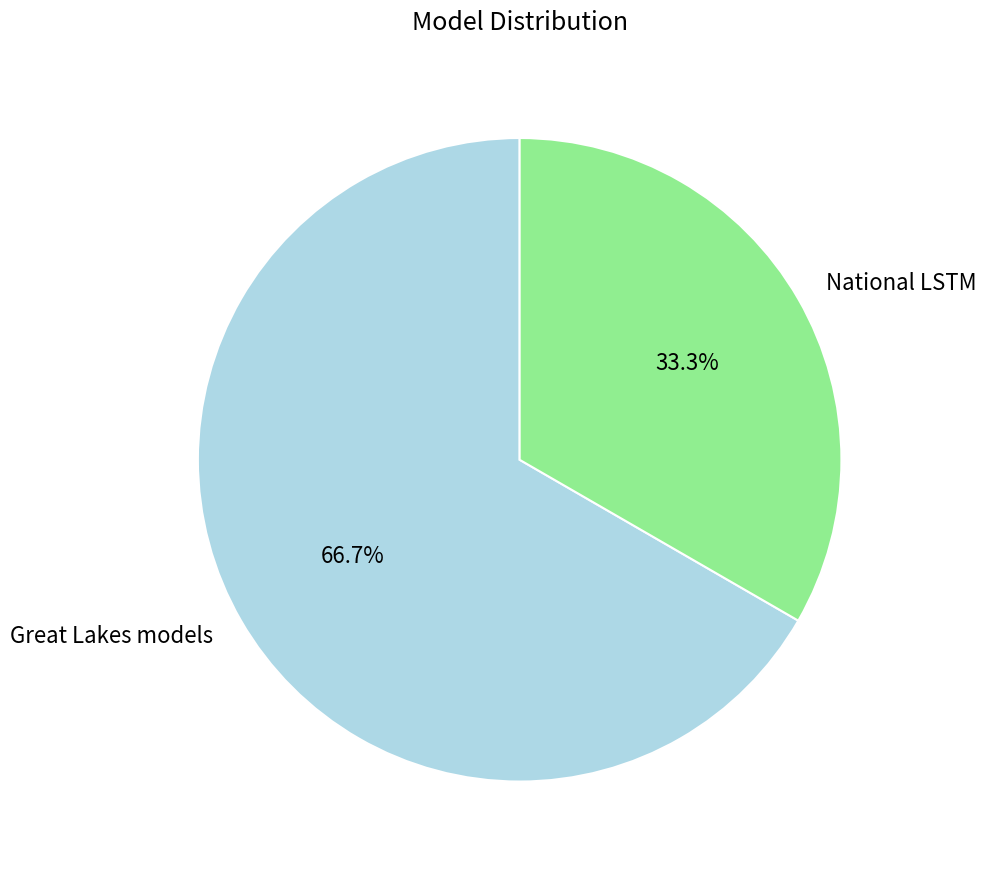

Is the sum of Great Lakes models and National LSTM greater than half?

Yes